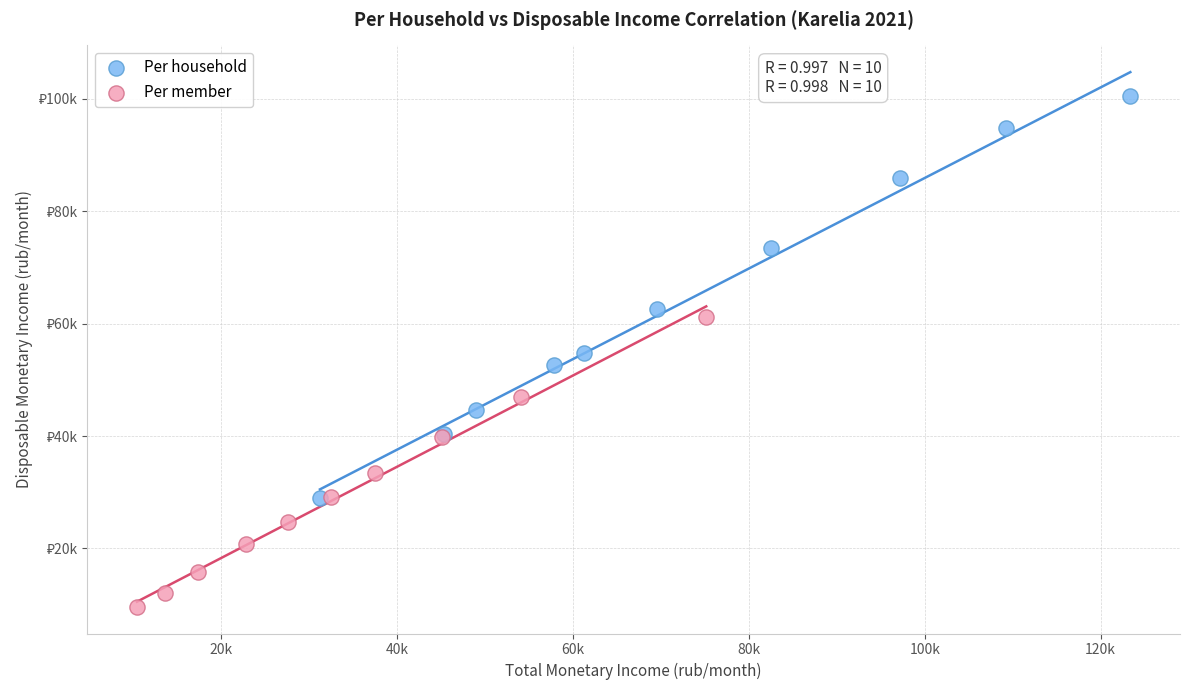

What are all the series names shown in the legend?

Per household, Per member